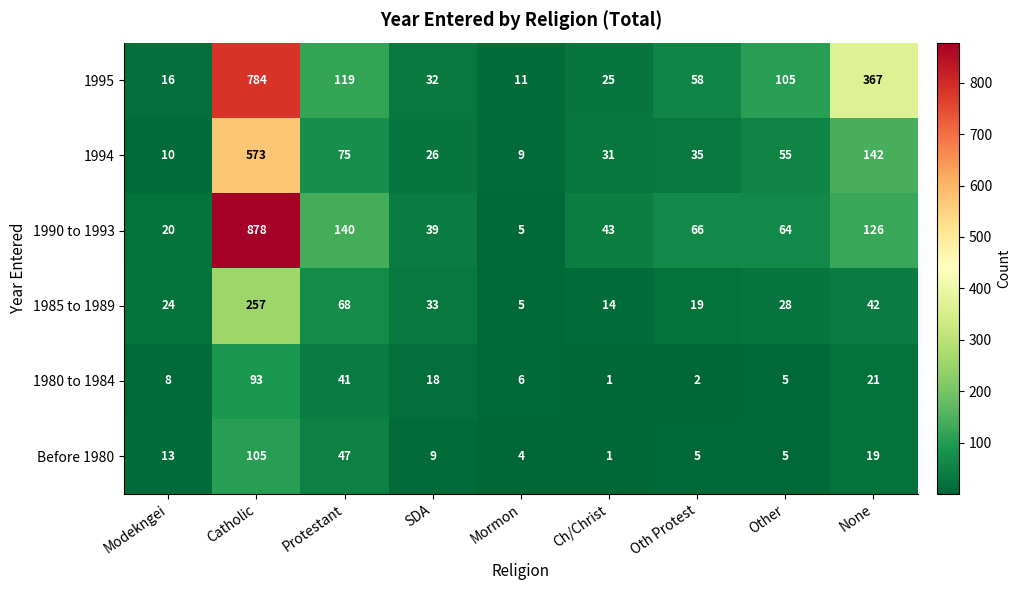

The value of 1994 at SDA is 36. True or false?

False